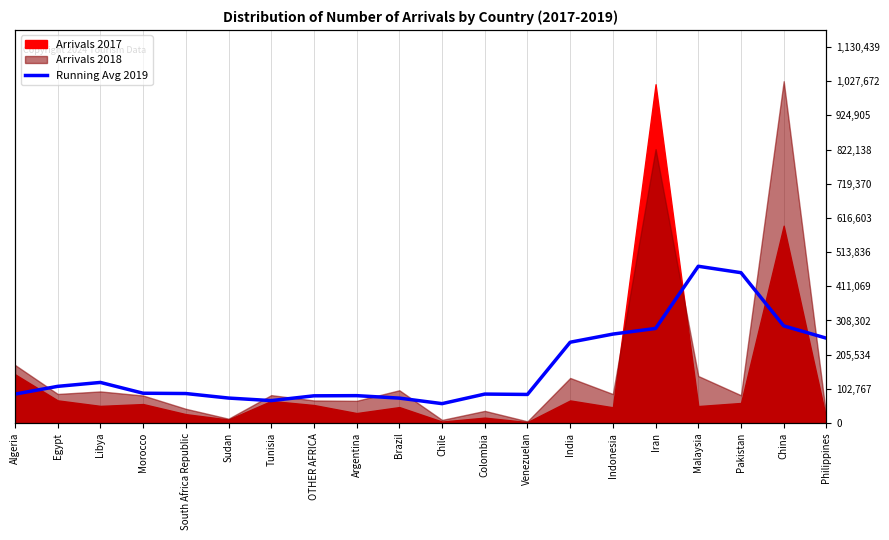

Which category has the lowest value across all series?

Chile